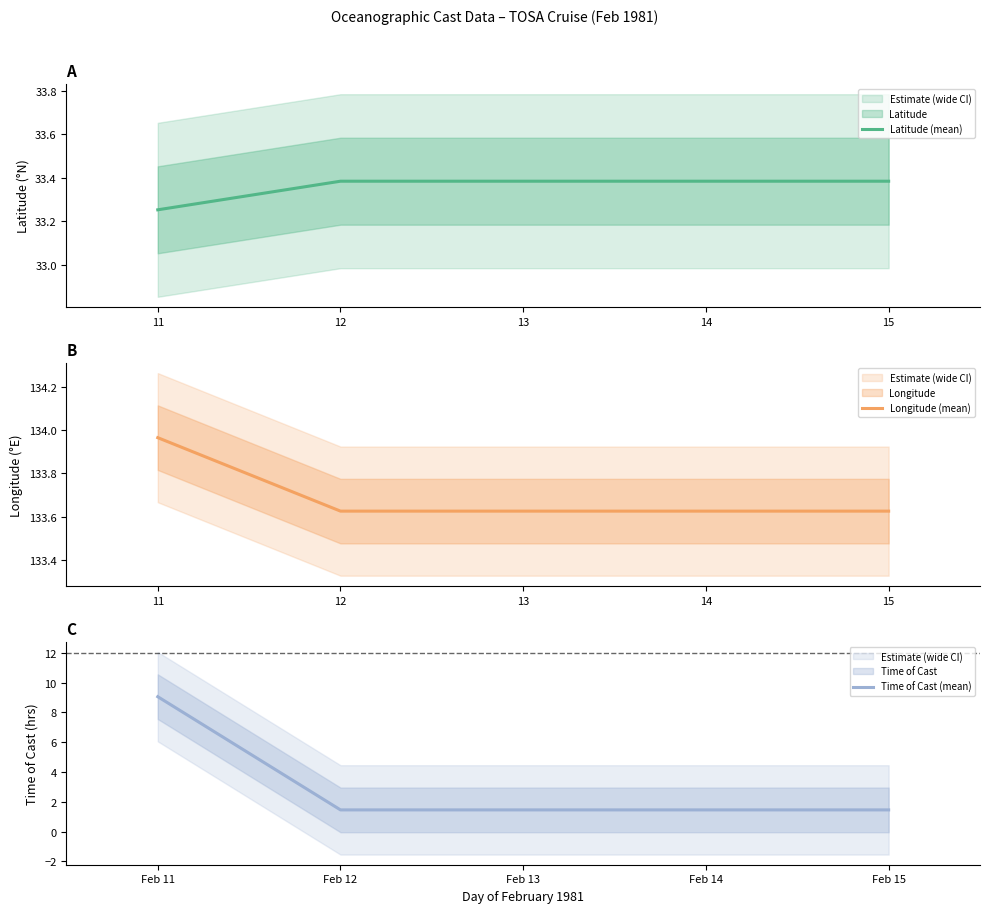

What is the difference between the maximum and second lowest values in the Longitude (mean) series?

0.3